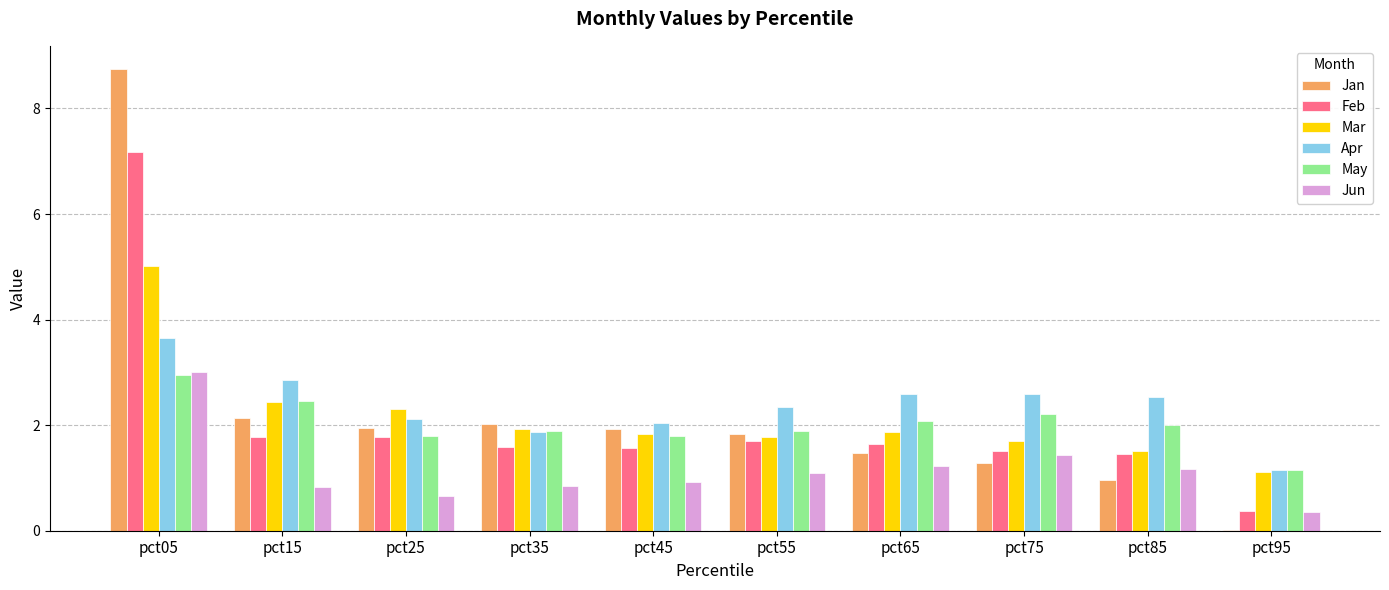

What are all the series names shown in the legend?

Jan, Feb, Mar, Apr, May, Jun